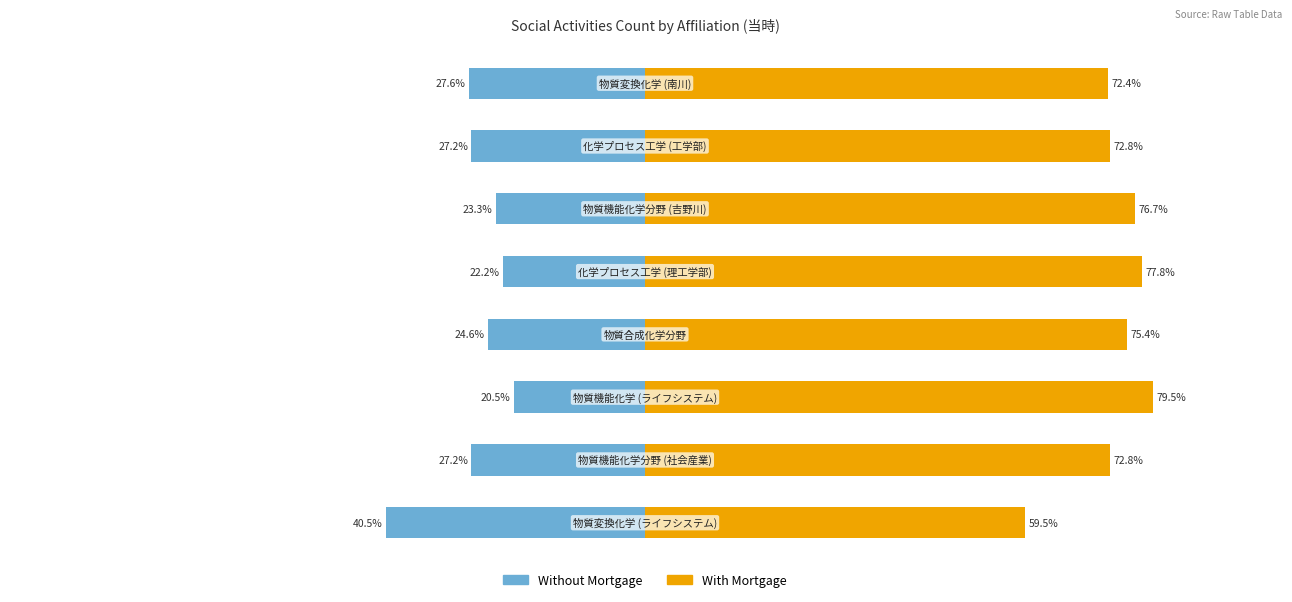

Reading left to right, extract all data points from this chart.

Without Mortgage: -40.5	-27.2	-20.5	-24.6	-22.2	-23.3	-27.2	-27.6
With Mortgage: 59.5	72.8	79.5	75.4	77.8	76.7	72.8	72.4